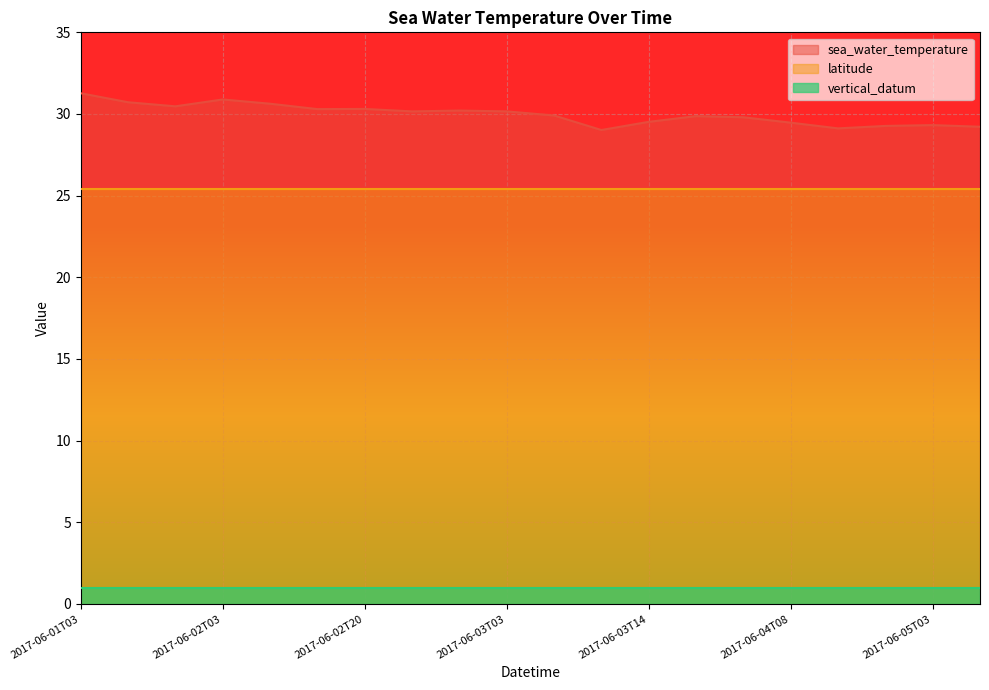

Is the value of vertical_datum at 2017-06-02T06 greater than the value of sea_water_temperature at 2017-06-03T22?

No